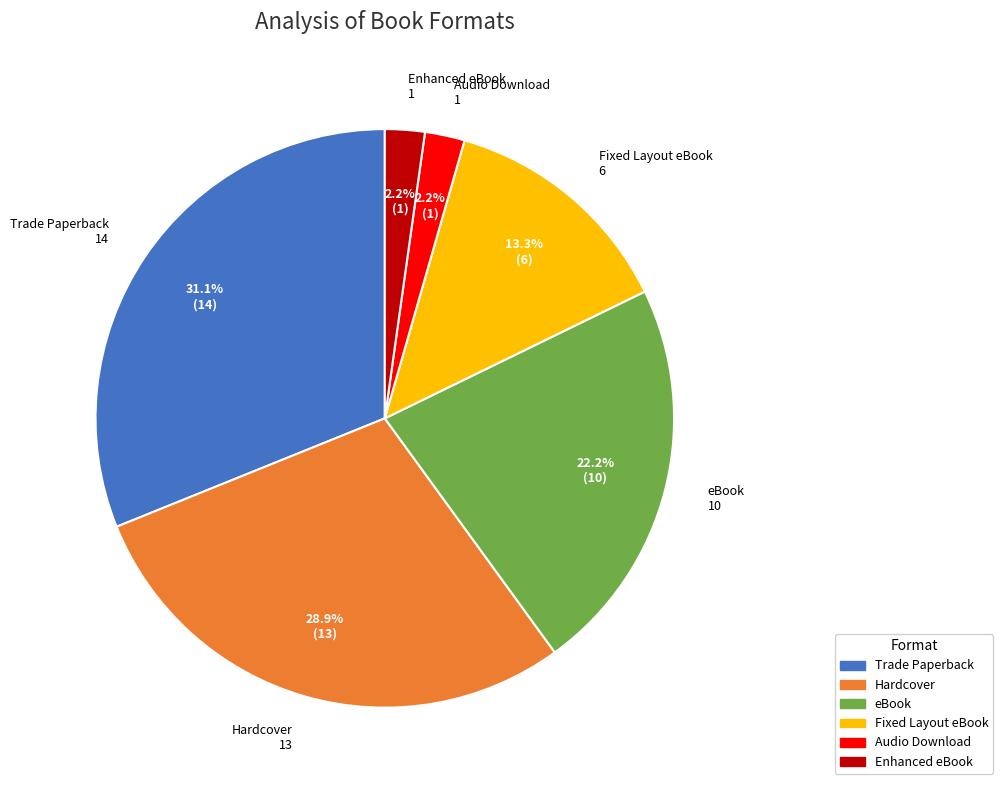

To the nearest percent, what is the average slice percentage?

17%